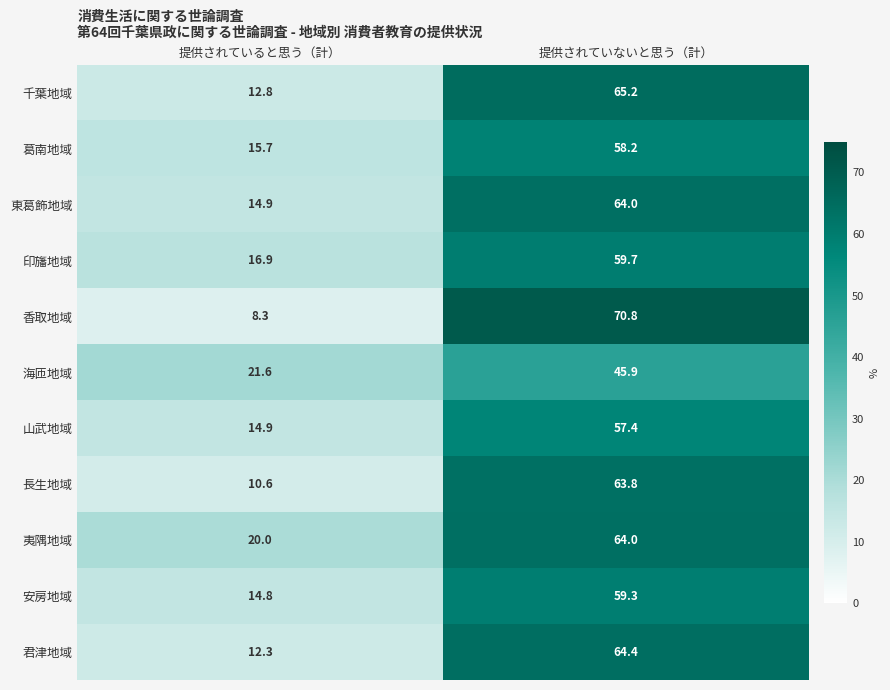

Reading left to right, extract all data points from this chart.

千葉地域: 提供されていると思う（計）=12.8	提供されていないと思う（計）=65.2
葛南地域: 提供されていると思う（計）=15.7	提供されていないと思う（計）=58.2
東葛飾地域: 提供されていると思う（計）=14.9	提供されていないと思う（計）=64.0
印旛地域: 提供されていると思う（計）=16.9	提供されていないと思う（計）=59.7
香取地域: 提供されていると思う（計）=8.3	提供されていないと思う（計）=70.8
海匝地域: 提供されていると思う（計）=21.6	提供されていないと思う（計）=45.9
山武地域: 提供されていると思う（計）=14.9	提供されていないと思う（計）=57.4
長生地域: 提供されていると思う（計）=10.6	提供されていないと思う（計）=63.8
夷隅地域: 提供されていると思う（計）=20.0	提供されていないと思う（計）=64.0
安房地域: 提供されていると思う（計）=14.8	提供されていないと思う（計）=59.3
君津地域: 提供されていると思う（計）=12.3	提供されていないと思う（計）=64.4